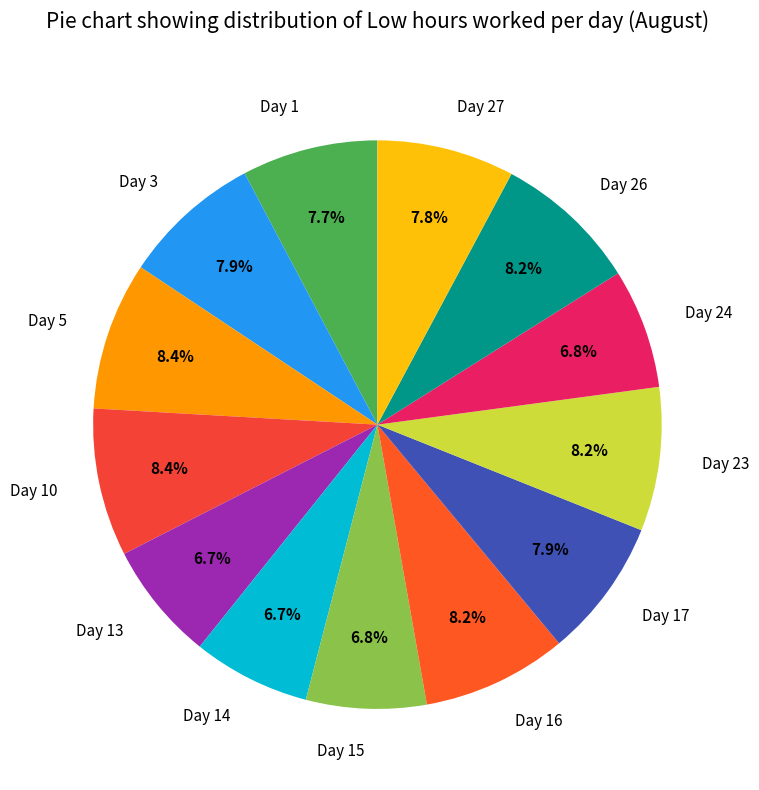

What portion of the pie excludes Day 15?

93.2%